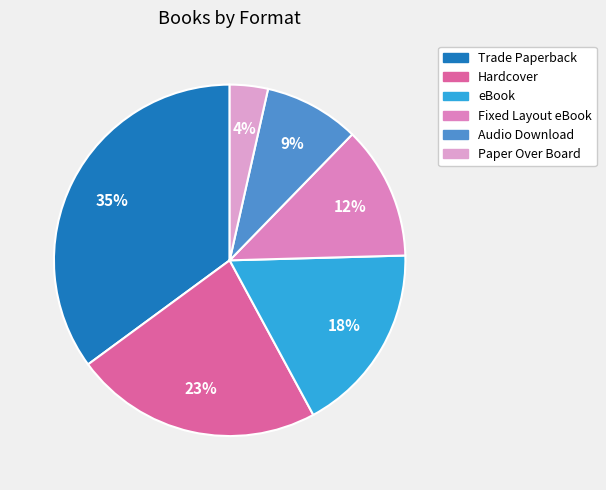

Which slice is the largest?

Trade Paperback